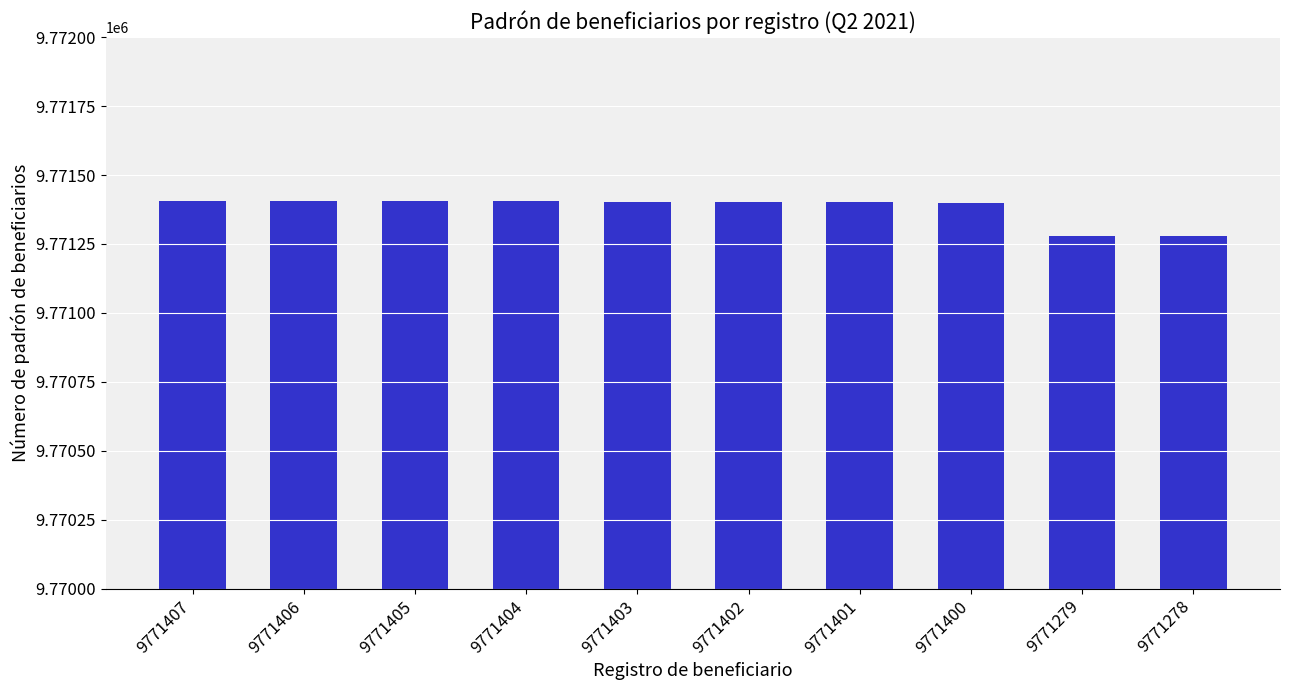

Are the bars horizontal?

No